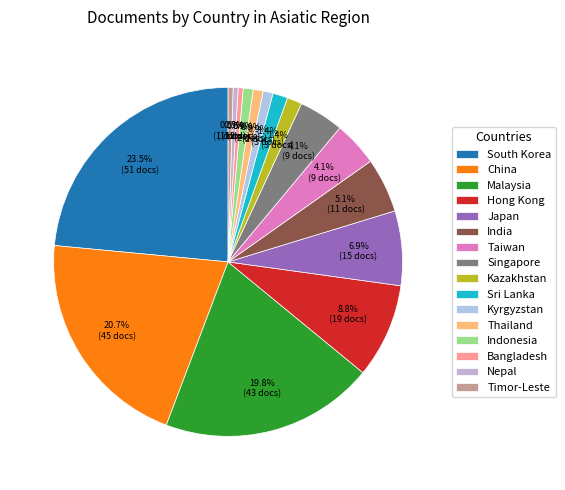

Which slice is the largest?

South Korea